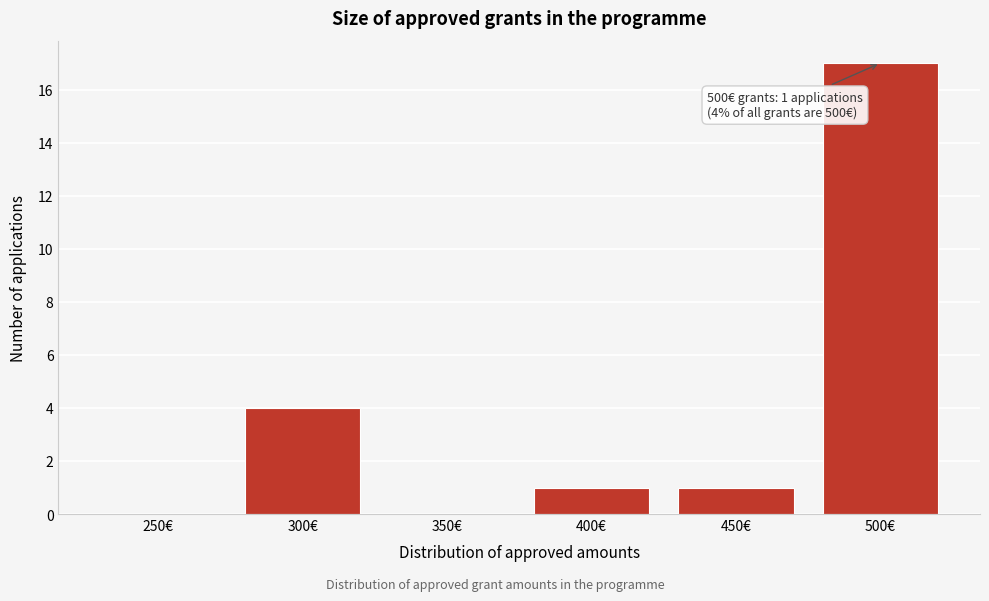

Reading right to left, what are all the values shown in this chart?

500€=17	450€=1	400€=1	350€=0	300€=4	250€=0